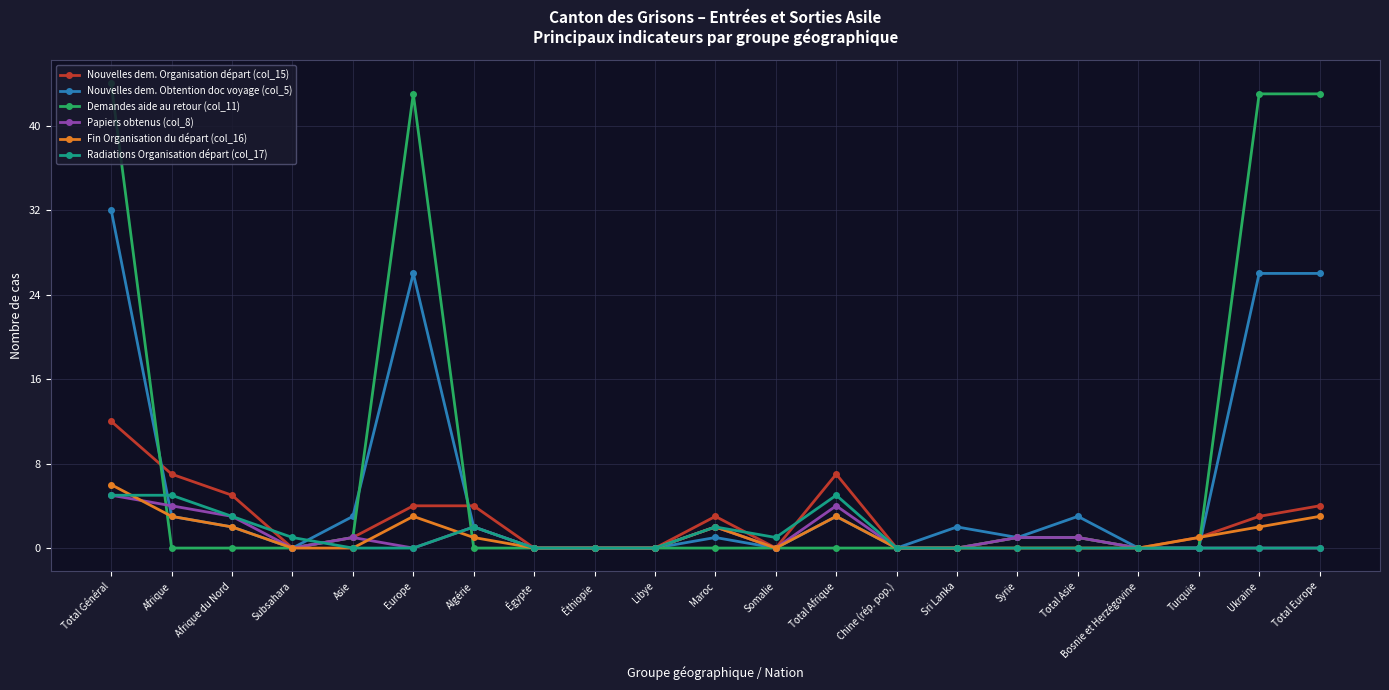

True or false: Papiers obtenus (col_8) has more than 1 interior local peaks.

True